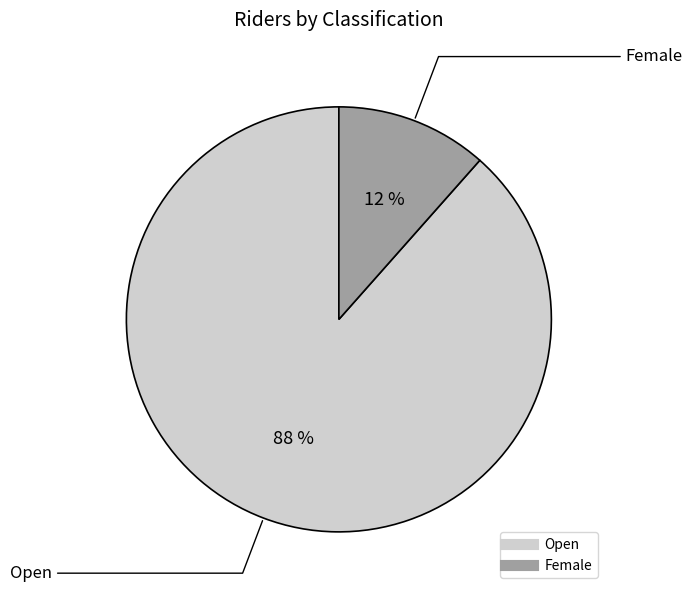

True or false: Open accounts for 88% of the total.

True